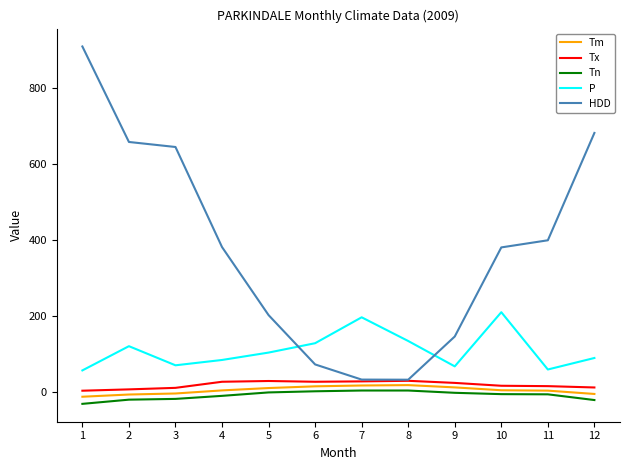

Which series has the widest spread of values?

HDD